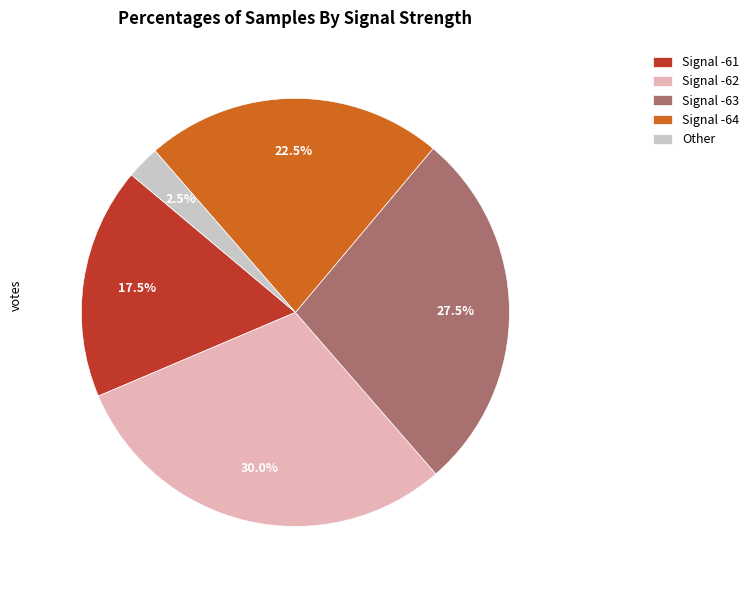

What is the total percentage of Signal -63 and Signal -61?

45.0%